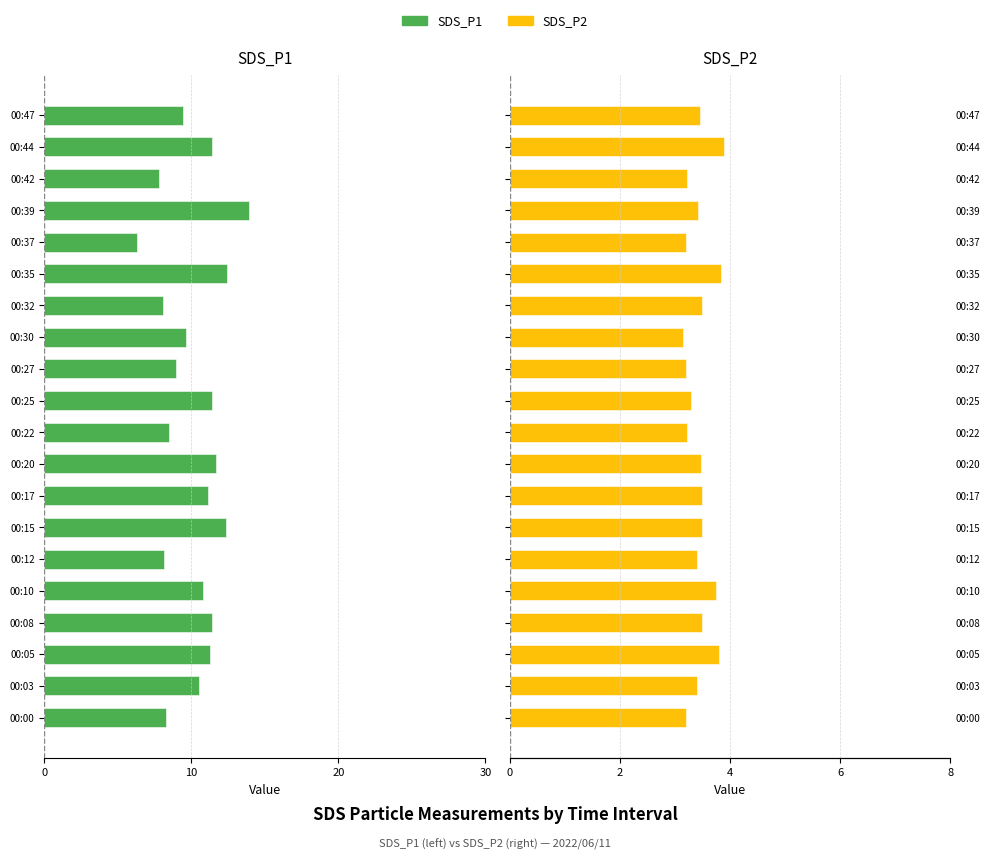

Read the SDS_P2 value at 00:08.

3.5